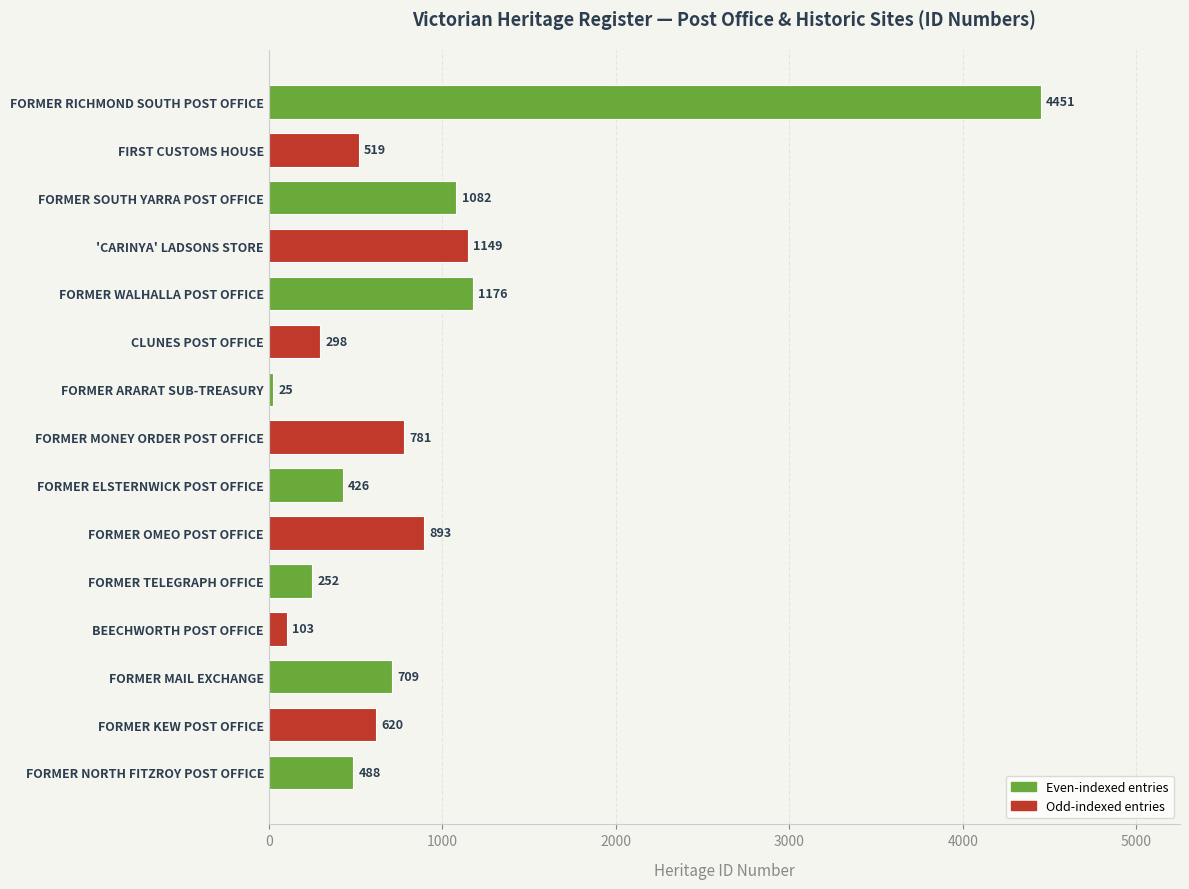

Reading top to bottom, transcribe all the data shown in this chart.

FORMER RICHMOND SOUTH POST OFFICE=4451	FIRST CUSTOMS HOUSE=519	FORMER SOUTH YARRA POST OFFICE=1082	'CARINYA' LADSONS STORE=1149	FORMER WALHALLA POST OFFICE=1176	CLUNES POST OFFICE=298	FORMER ARARAT SUB-TREASURY=25	FORMER MONEY ORDER POST OFFICE=781	FORMER ELSTERNWICK POST OFFICE=426	FORMER OMEO POST OFFICE=893	FORMER TELEGRAPH OFFICE=252	BEECHWORTH POST OFFICE=103	FORMER MAIL EXCHANGE=709	FORMER KEW POST OFFICE=620	FORMER NORTH FITZROY POST OFFICE=488